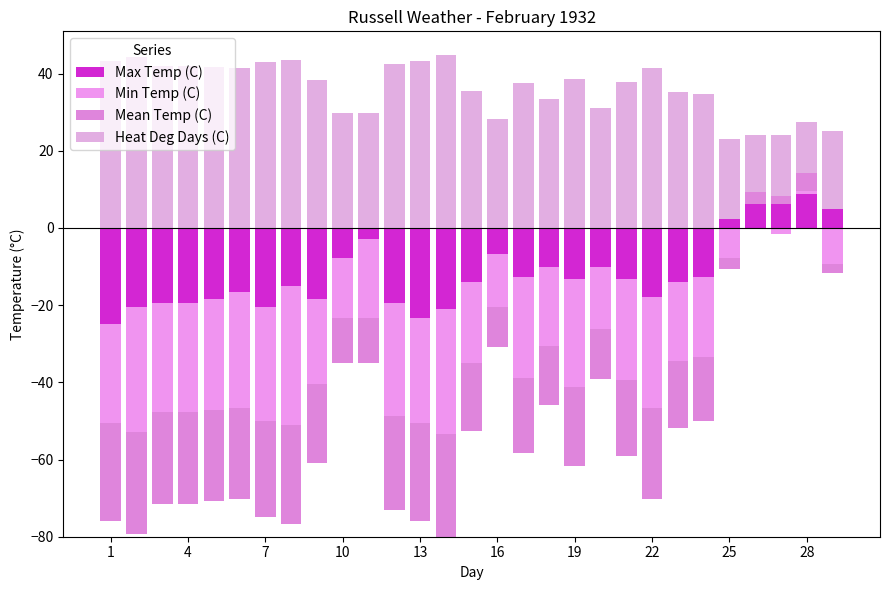

How many bars are there in each group?

4